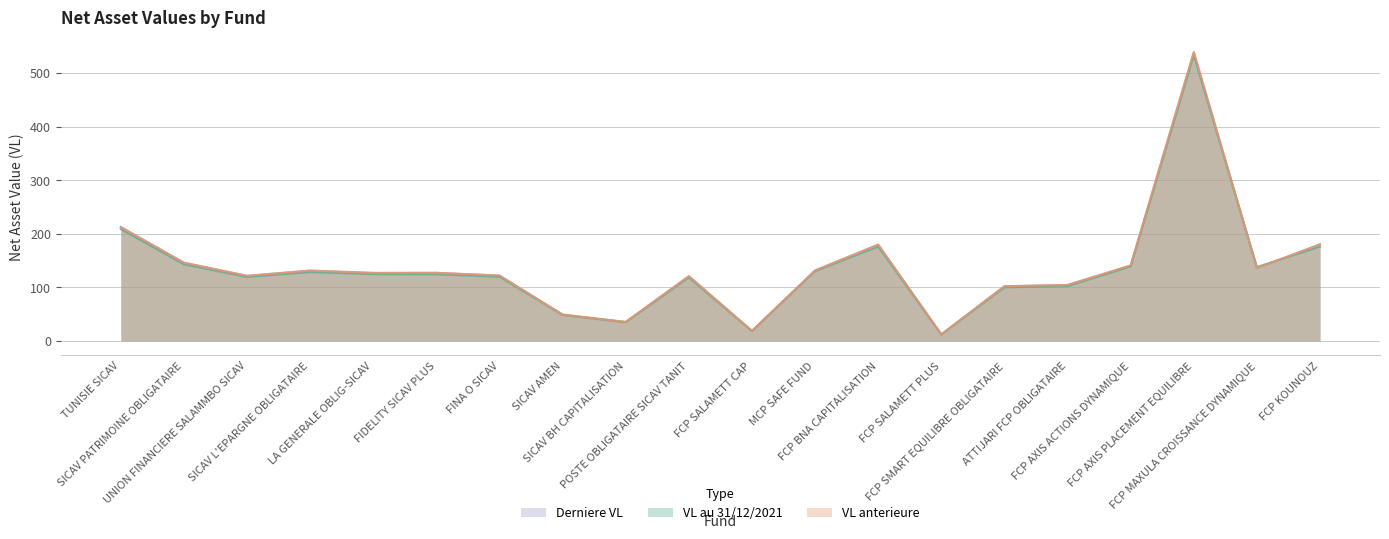

Where is the first local maximum for VL au 31/12/2021?

SICAV L'EPARGNE OBLIGATAIRE